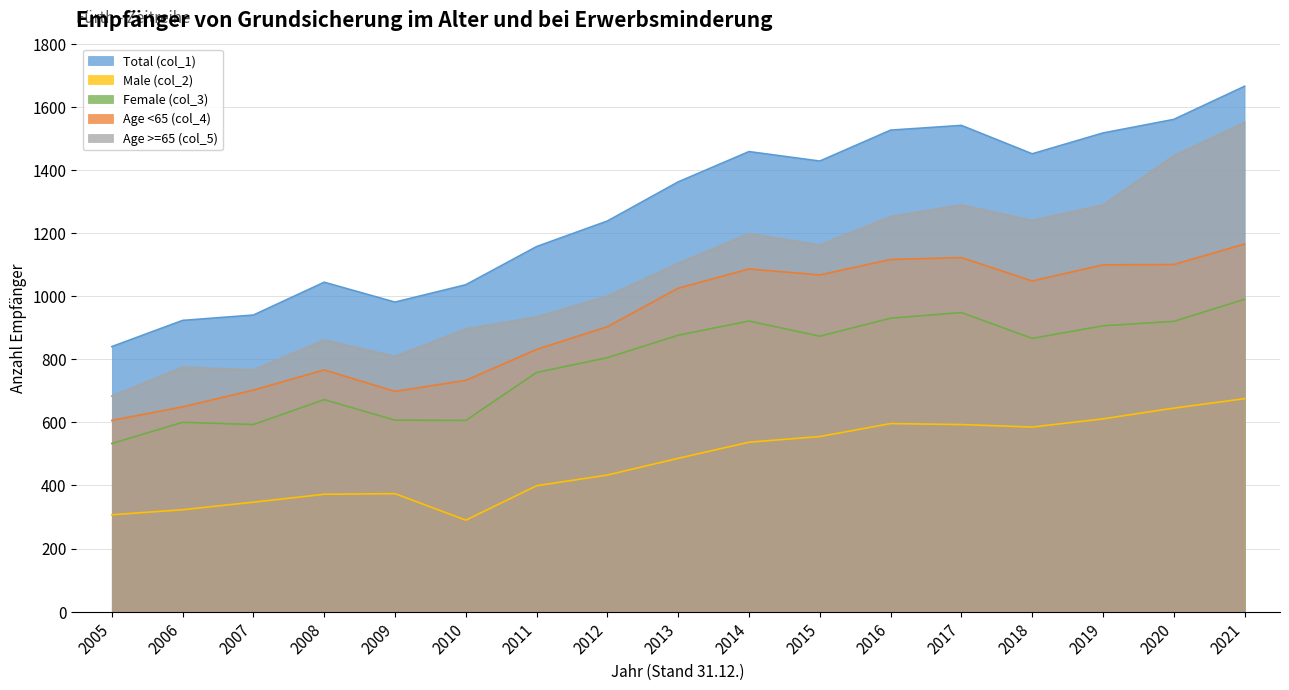

Between 2013 and 2015, which is larger?

2015